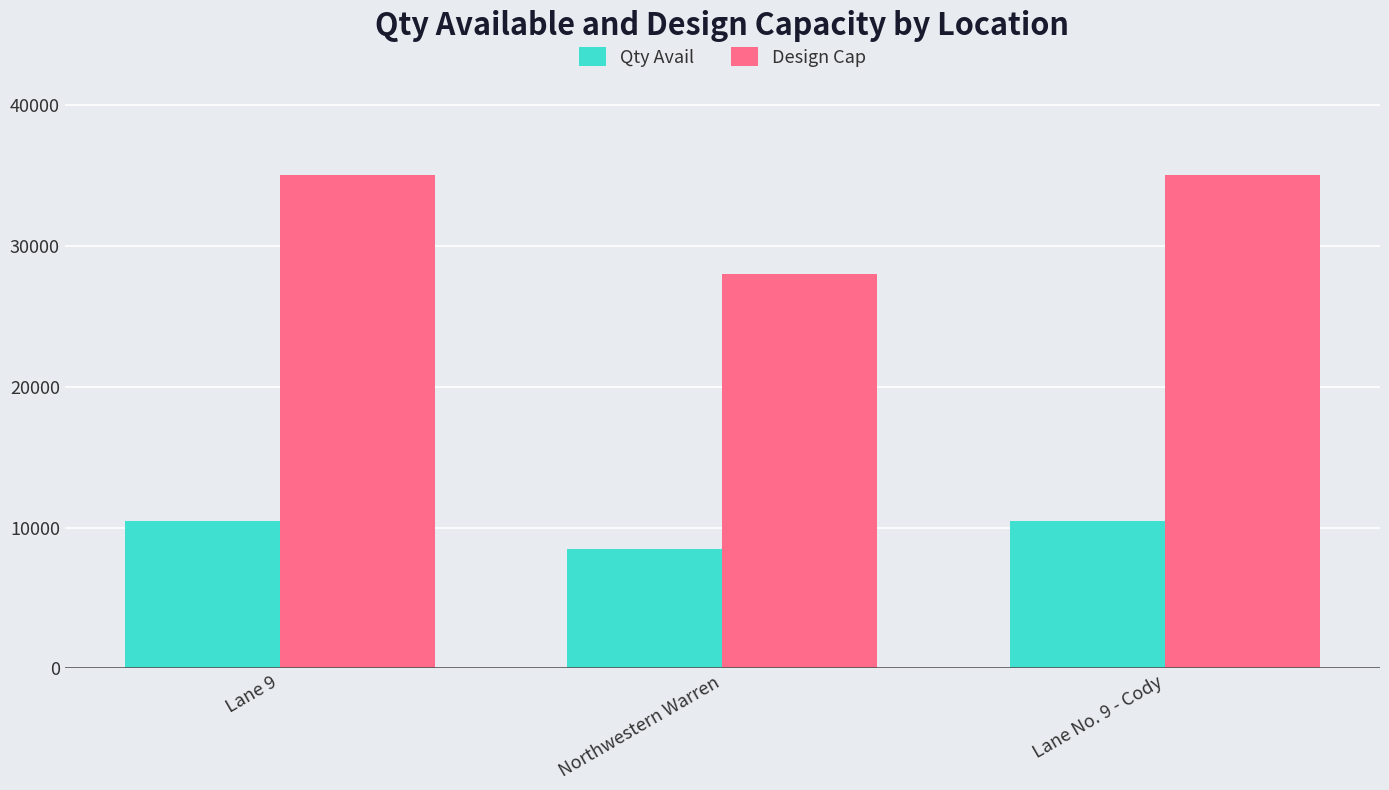

What are all the series names shown in the legend?

Qty Avail, Design Cap